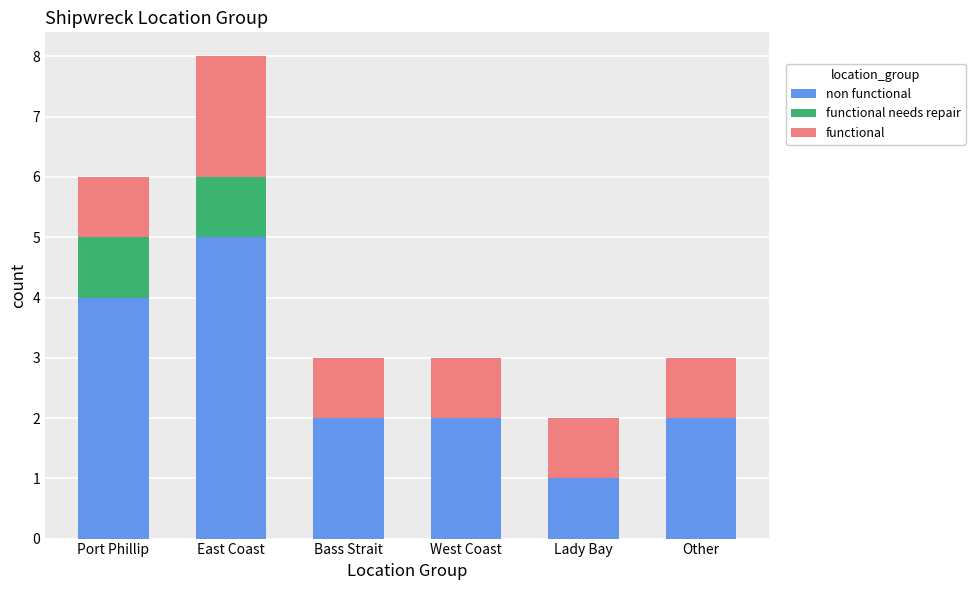

At which category is the sum across all series the highest?

East Coast